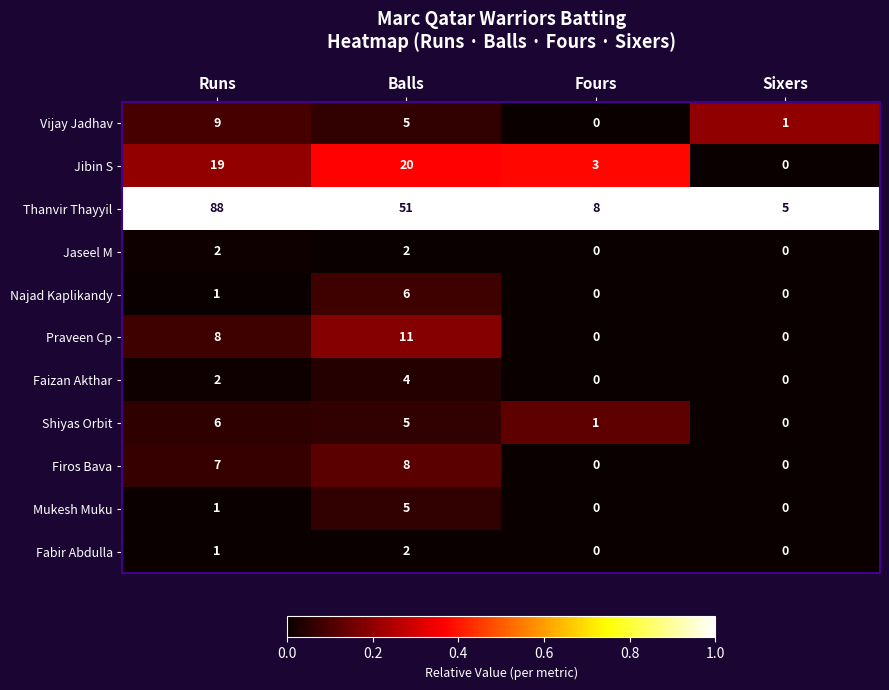

Which category has the highest value in the Thanvir Thayyil series?

Runs